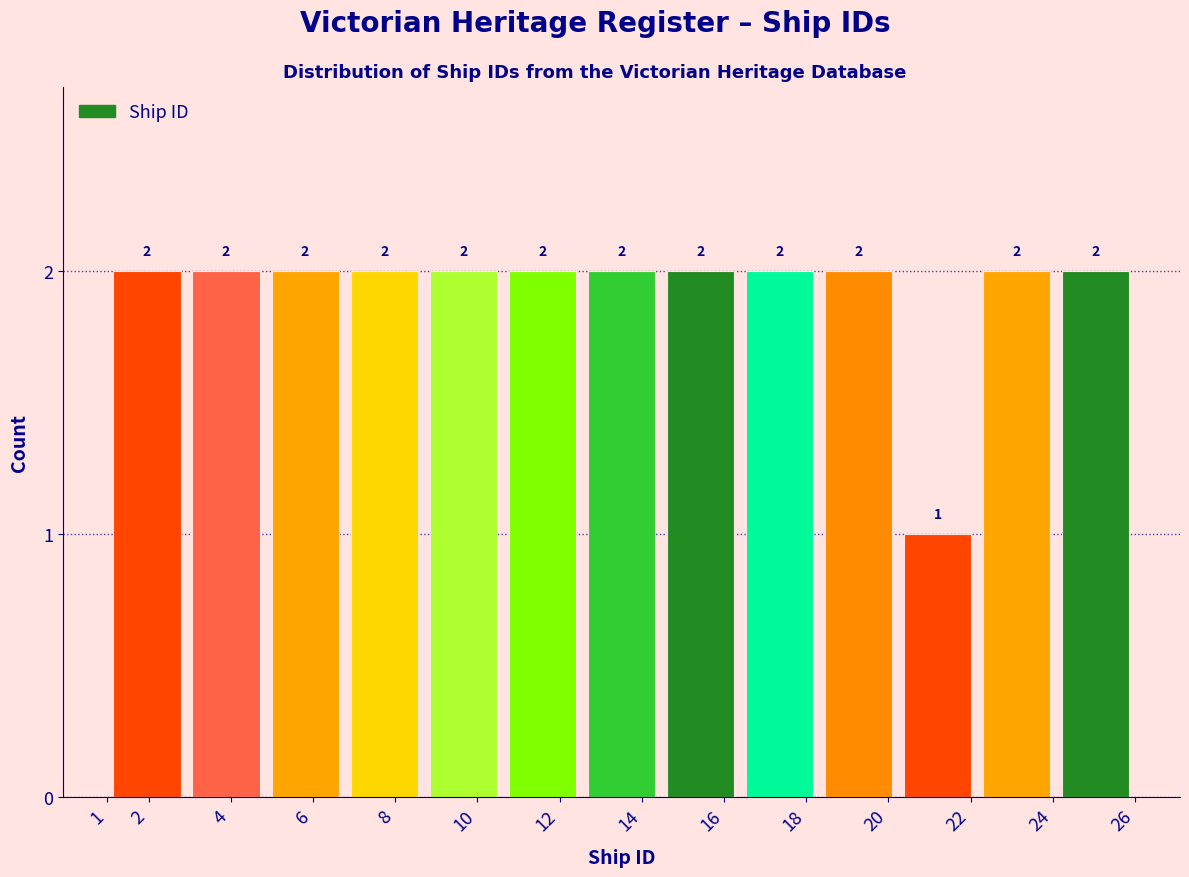

How tall is the bar that spans 4.8 to 6.8 on the x-axis? The bar edges are not printed on the chart, so give them approximately, as read against the axis.

2